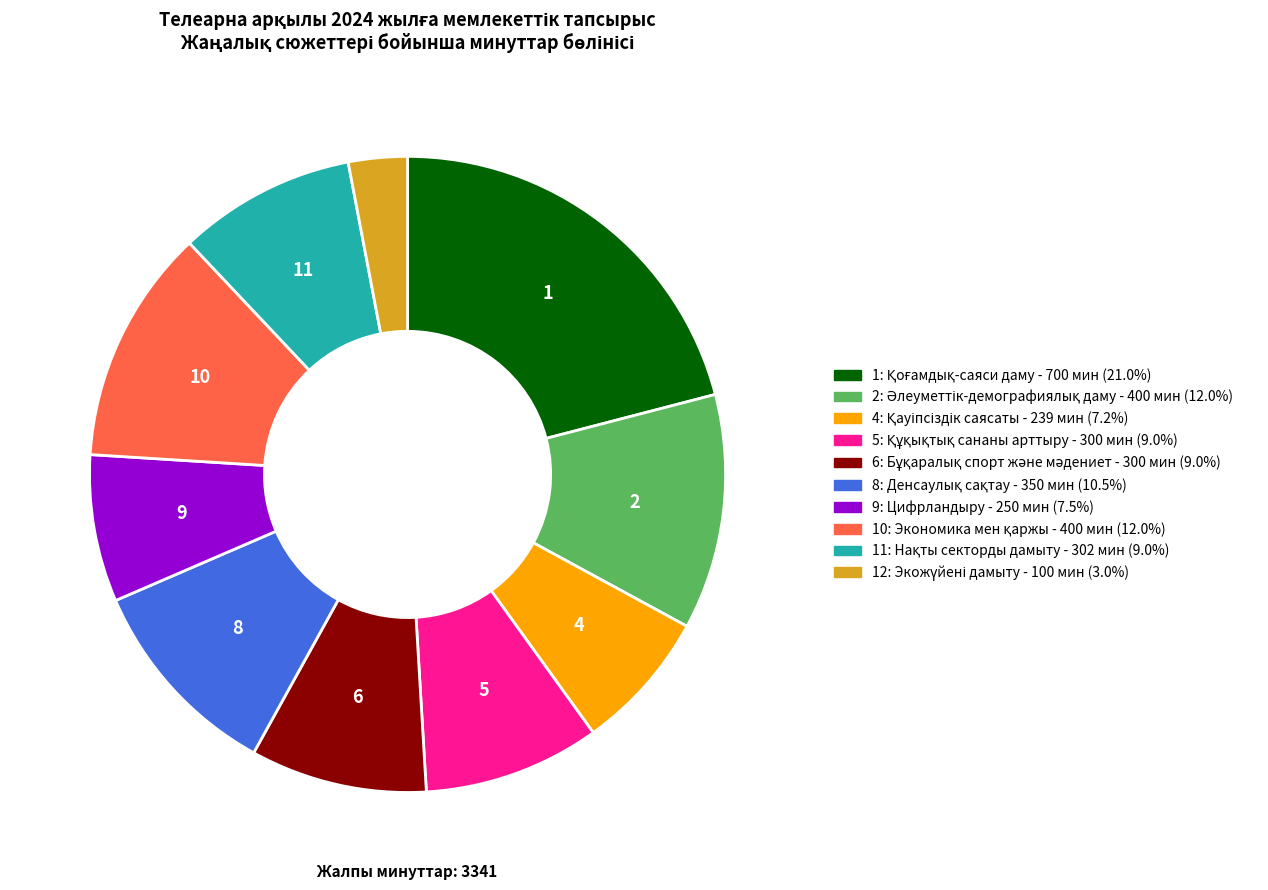

Count the number of slices in the pie.

10